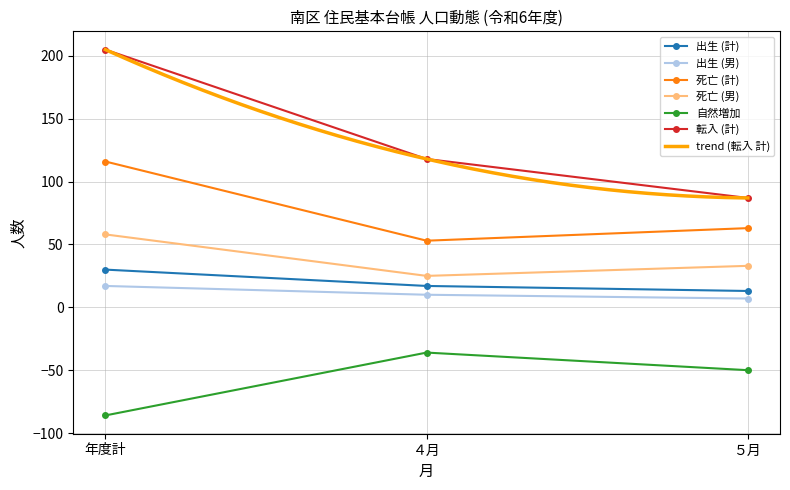

How many lines are shown in the chart?

6